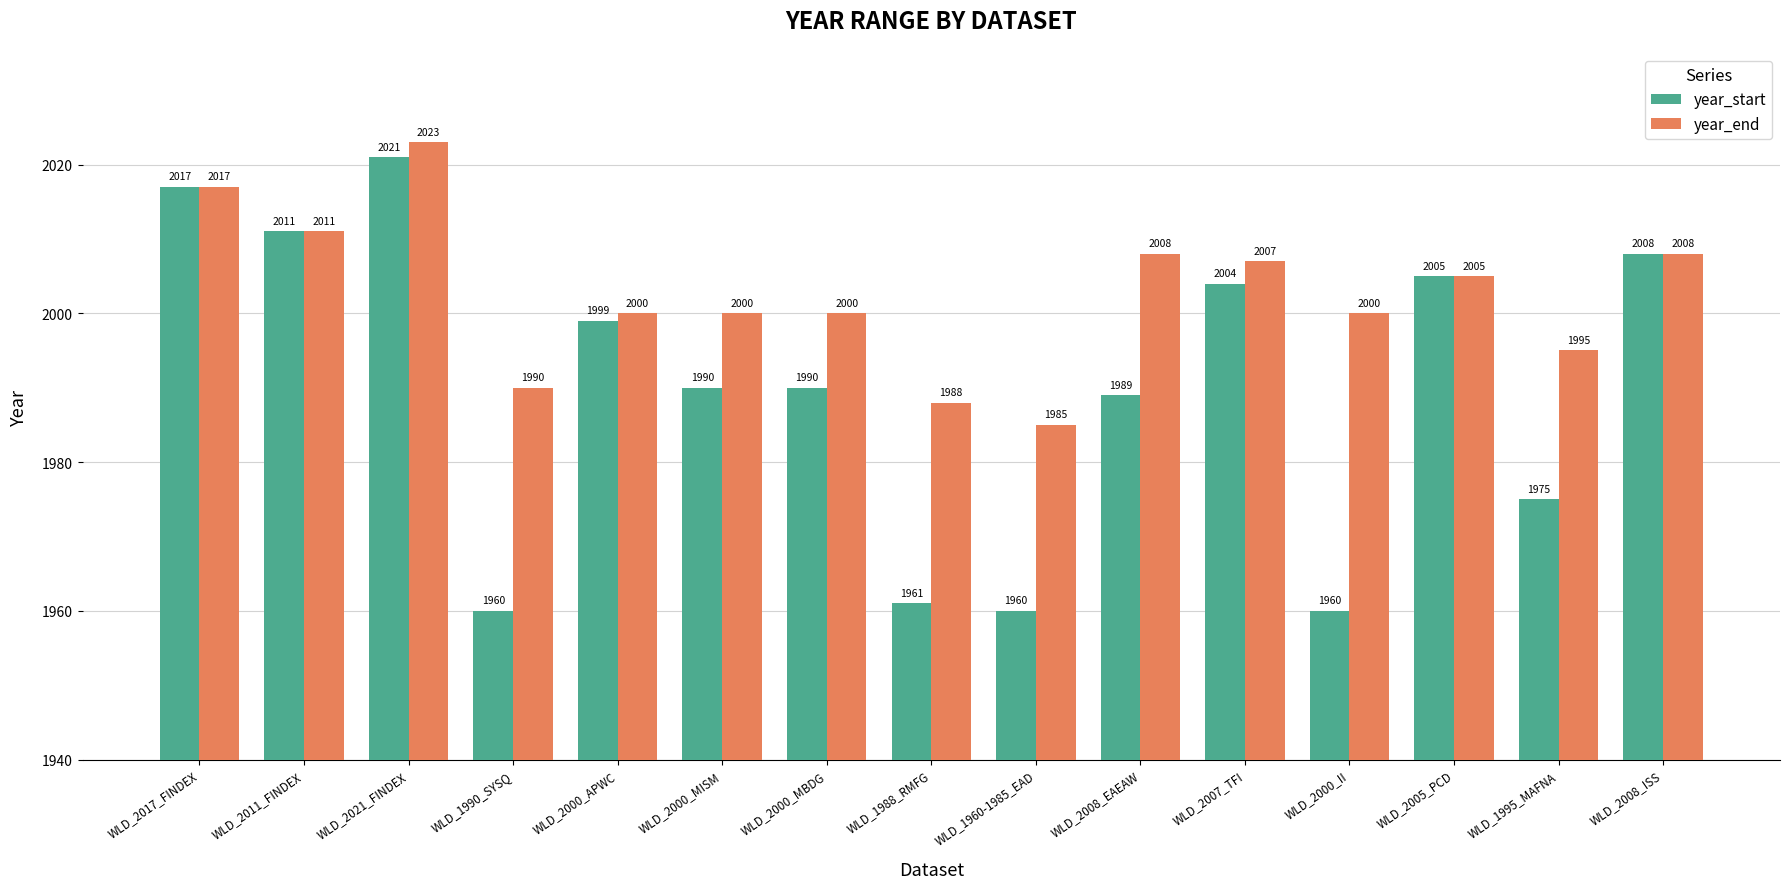

Is it true that year_end equals 963 at WLD_2011_FINDEX?

False